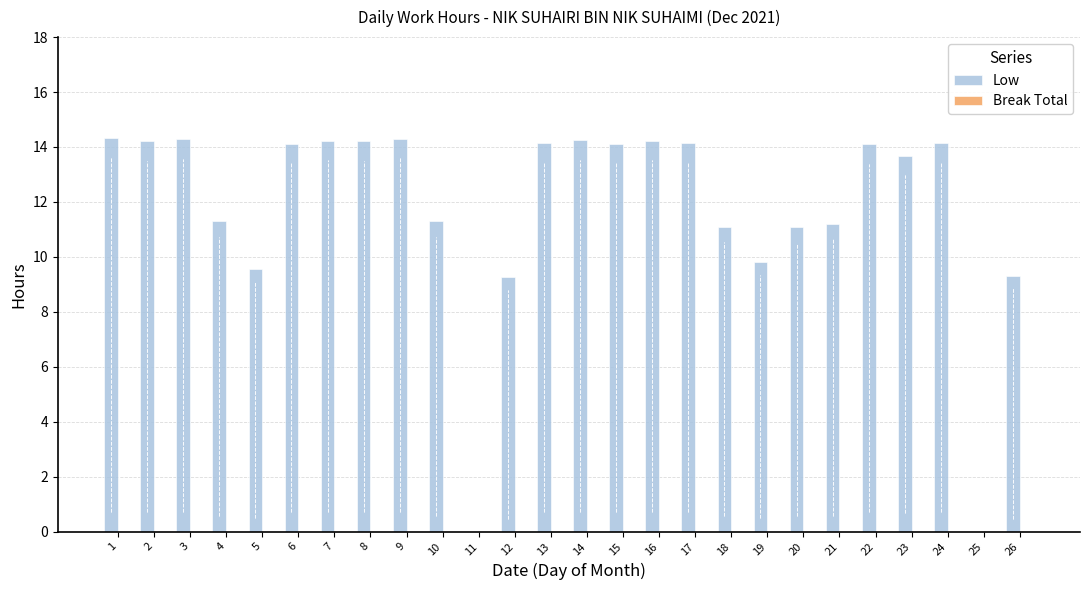

True or false: the data shows 24.0 at 8.

False